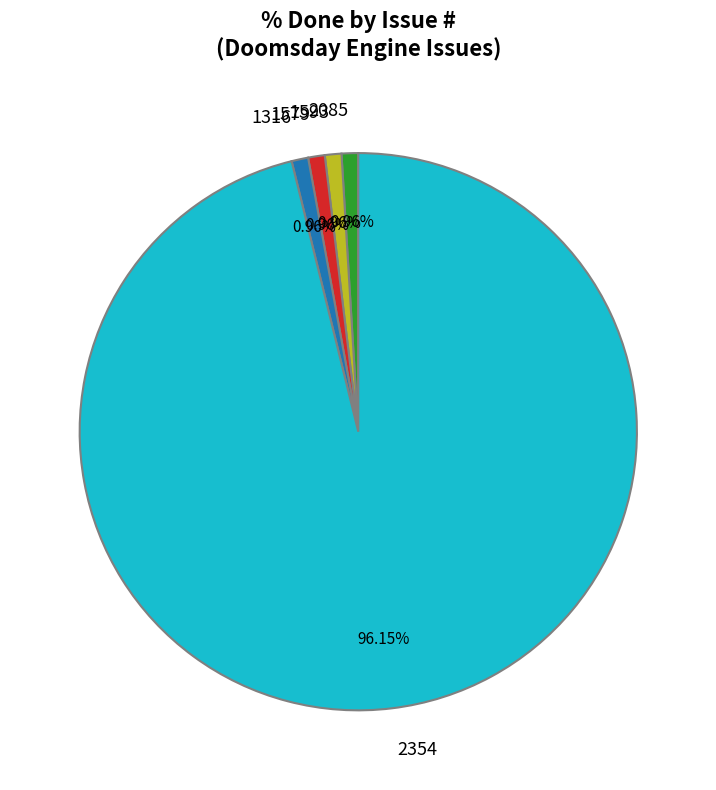

Combined, do 2354 and 1316 account for over 50%?

Yes